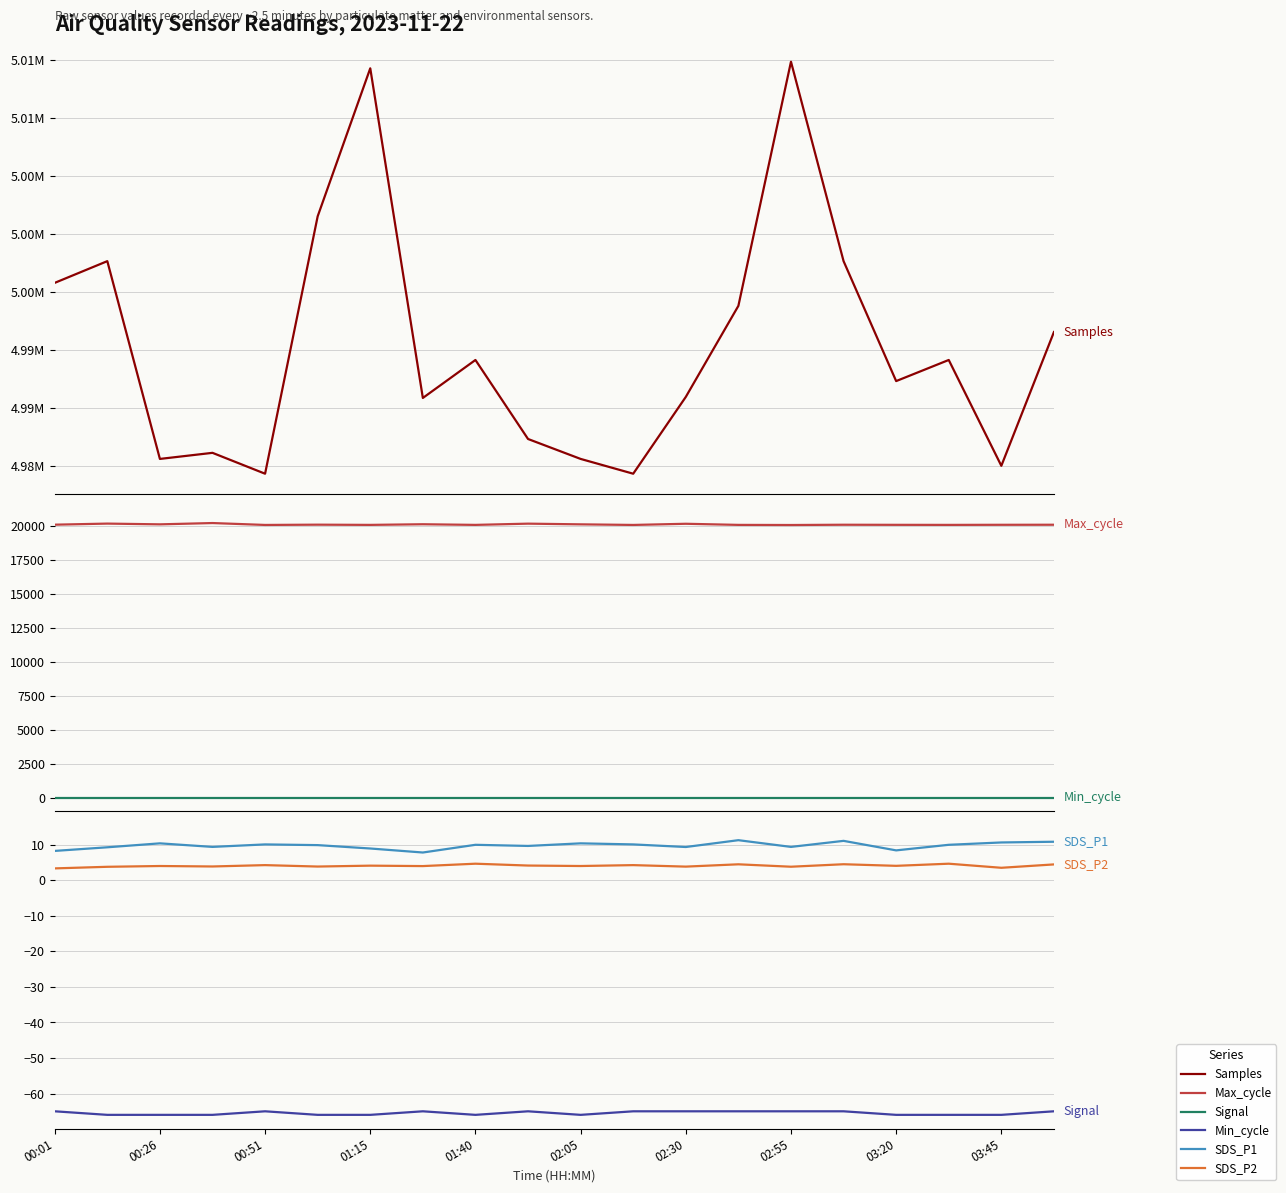

What position from the left is 02:30?

13